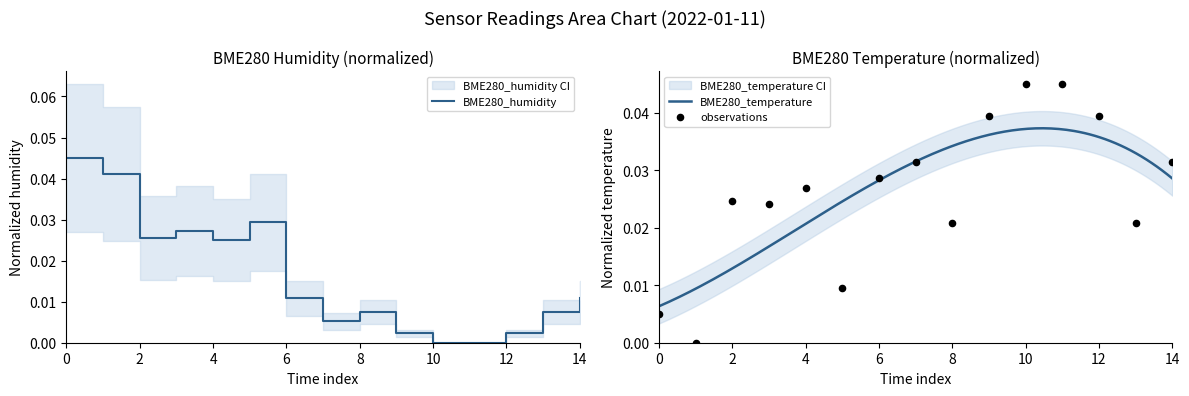

Is the value of BME280_humidity at 02:16 greater than the value of BME280_temperature at 01:16?

No